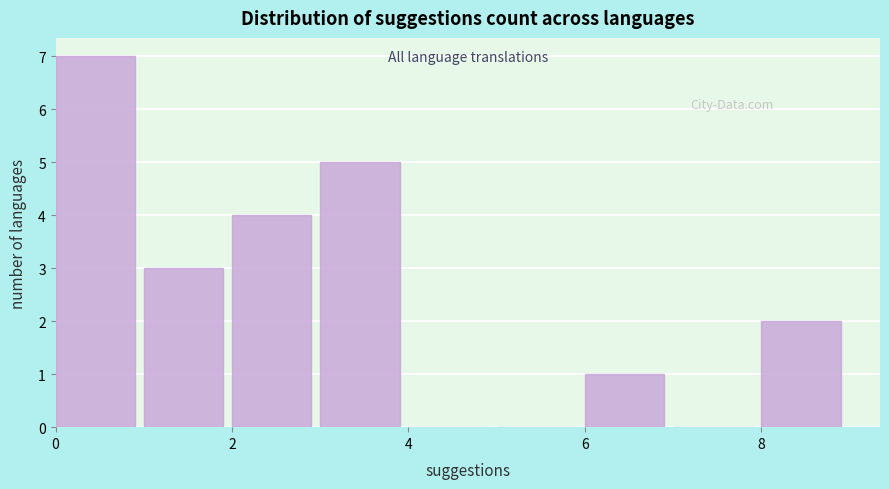

Reading left to right, list every bar in this chart as the range it spans on the x-axis followed by its height. The values are not printed on the chart, so give them approximately, as read against the axis.

0 to 1: 7
1 to 2: 3
2 to 3: 4
3 to 4: 5
4 to 5: 0
5 to 6: 0
6 to 7: 1
7 to 8: 0
8 to 9: 2